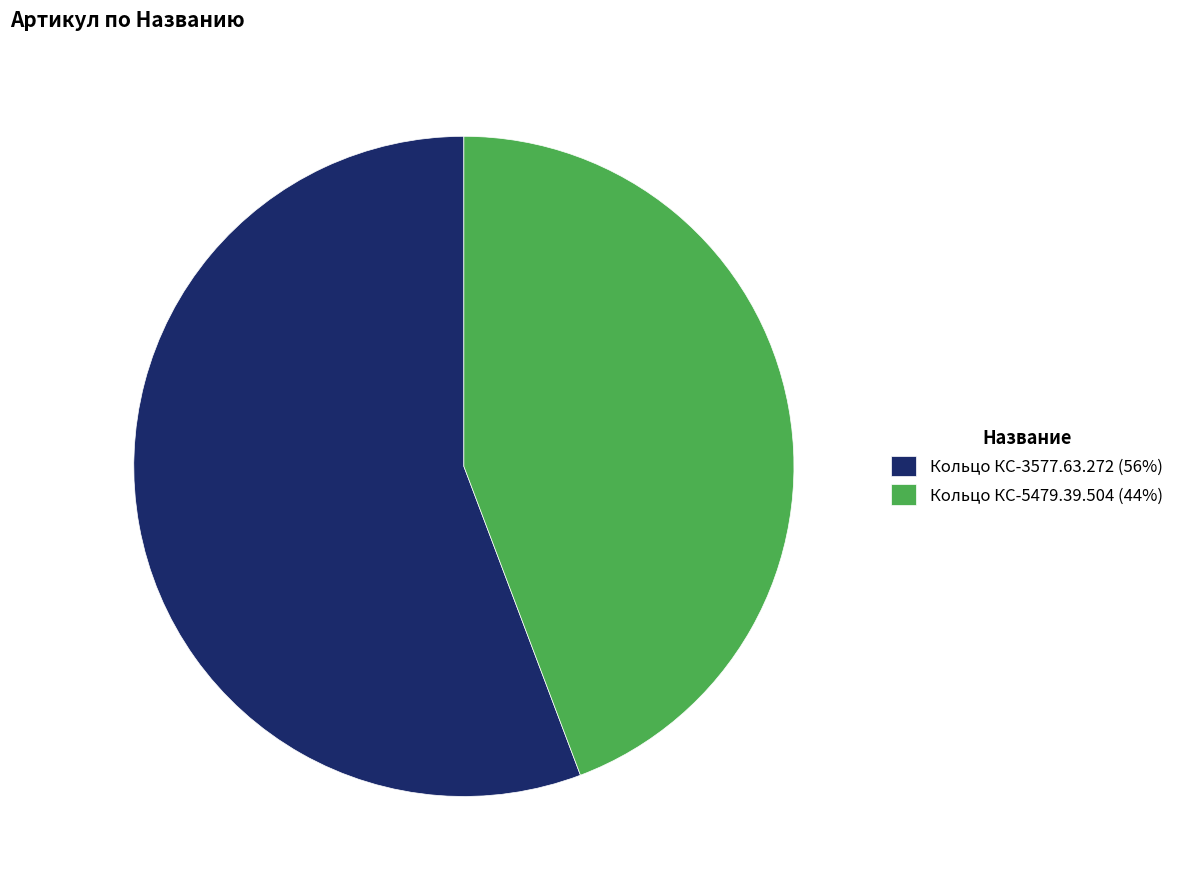

Does any single category account for the majority?

Yes